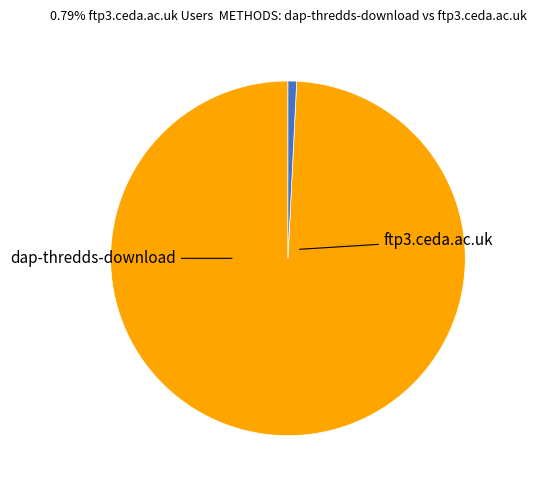

Does any single category account for the majority?

Yes